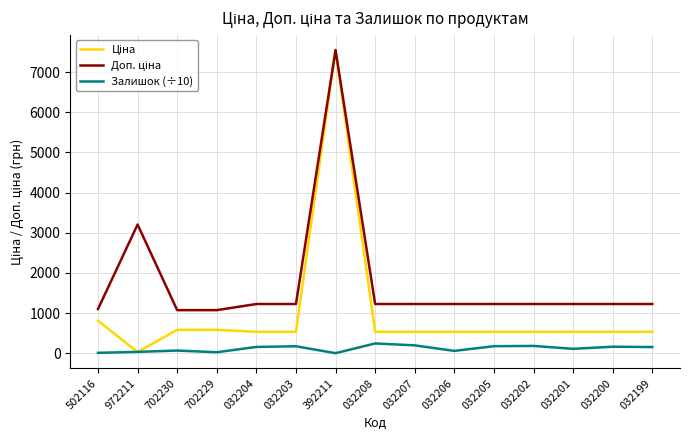

What is the difference between the highest and lowest values at 032202?

1042.9